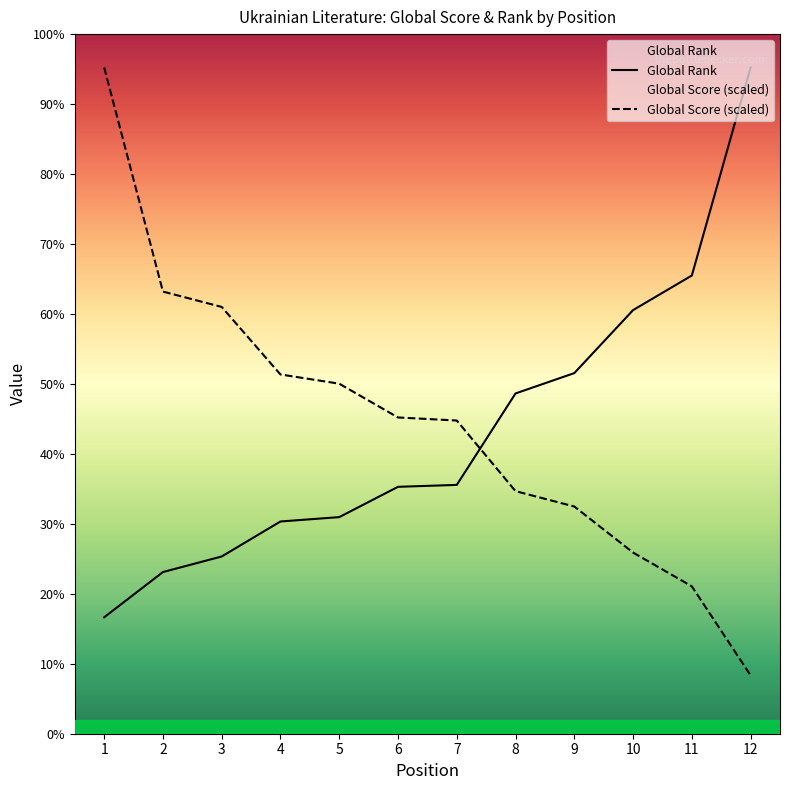

How many lines are shown in the chart?

2